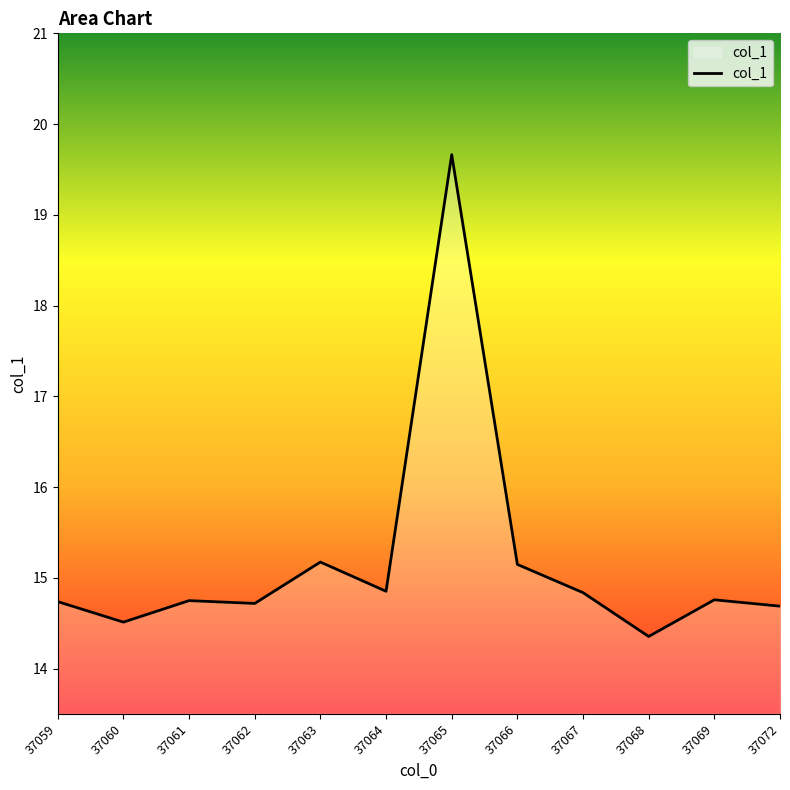

What is the greatest value displayed?

19.7